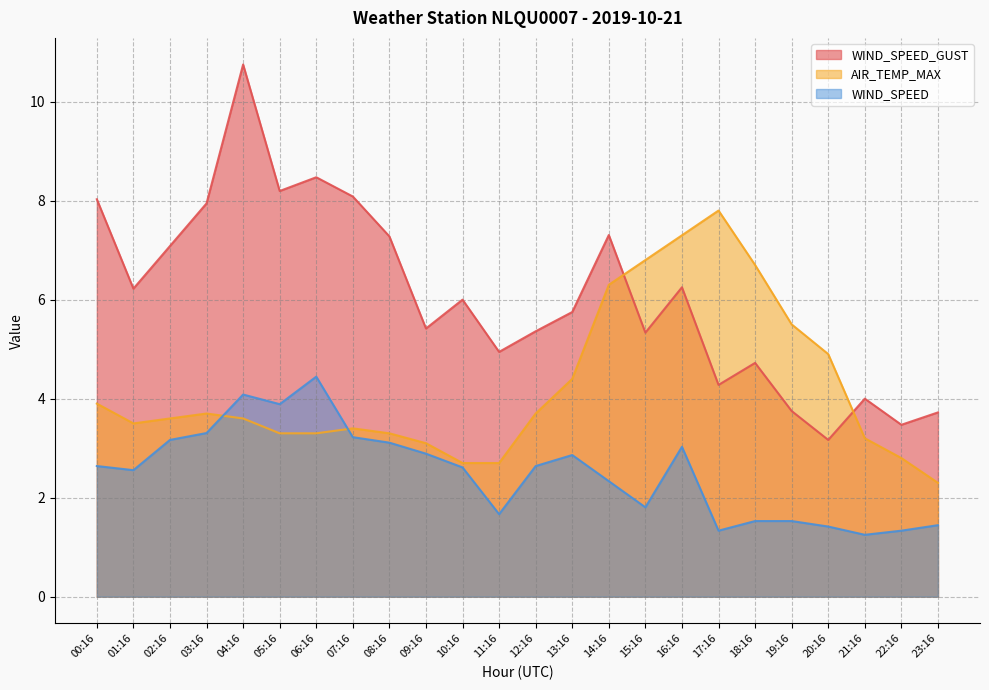

Which series has the widest spread of values?

WIND_SPEED_GUST